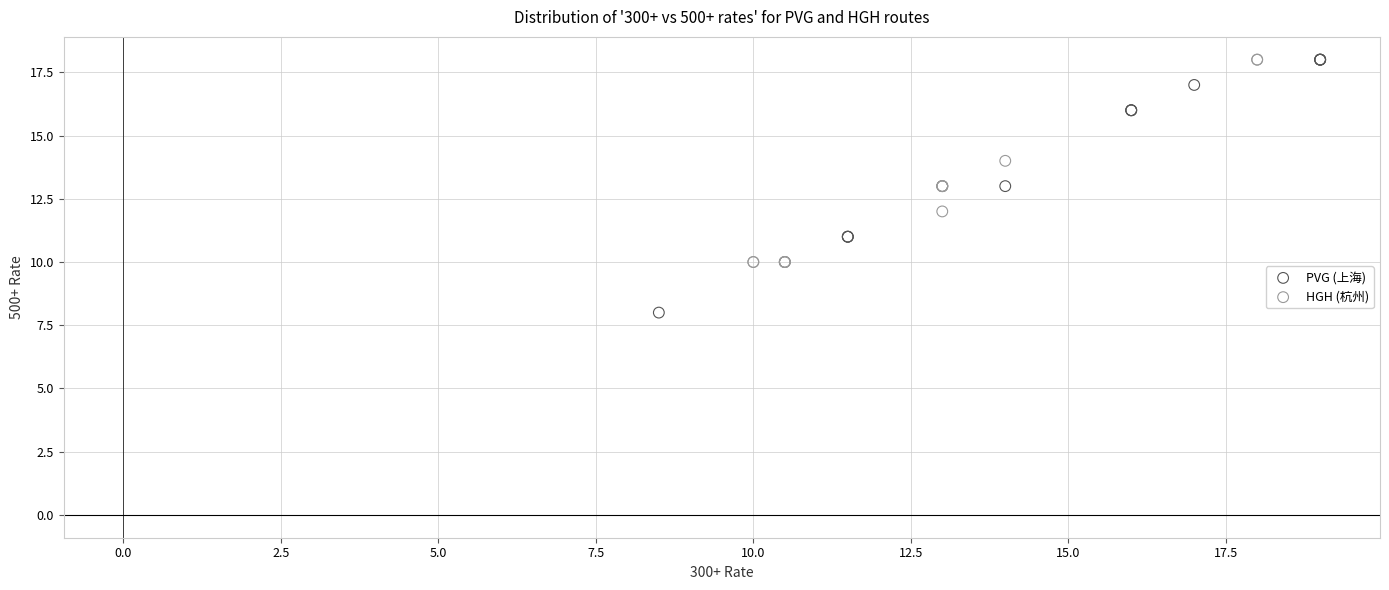

Which series contains the lowest Y value?

PVG (上海)